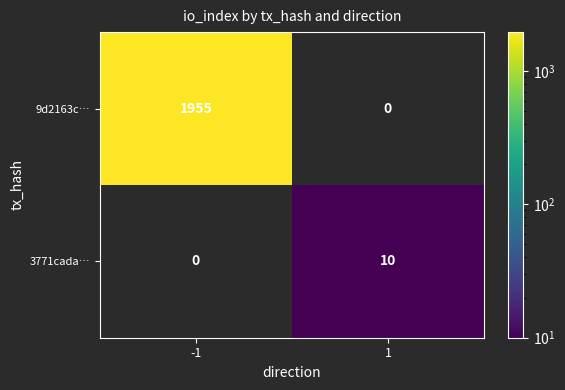

Is the value of 9d2163c… at -1 greater than the value of 3771cada… at 1?

Yes